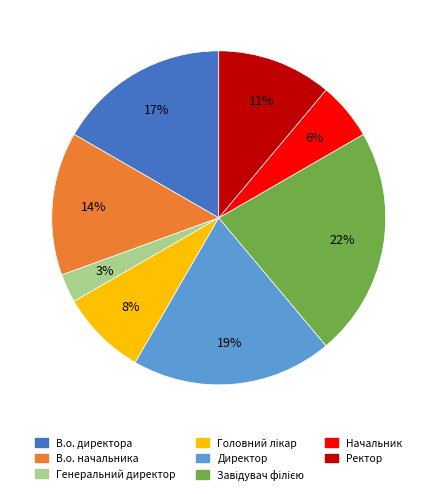

To the nearest percent, what percentage of the pie is В.о. начальника?

14%